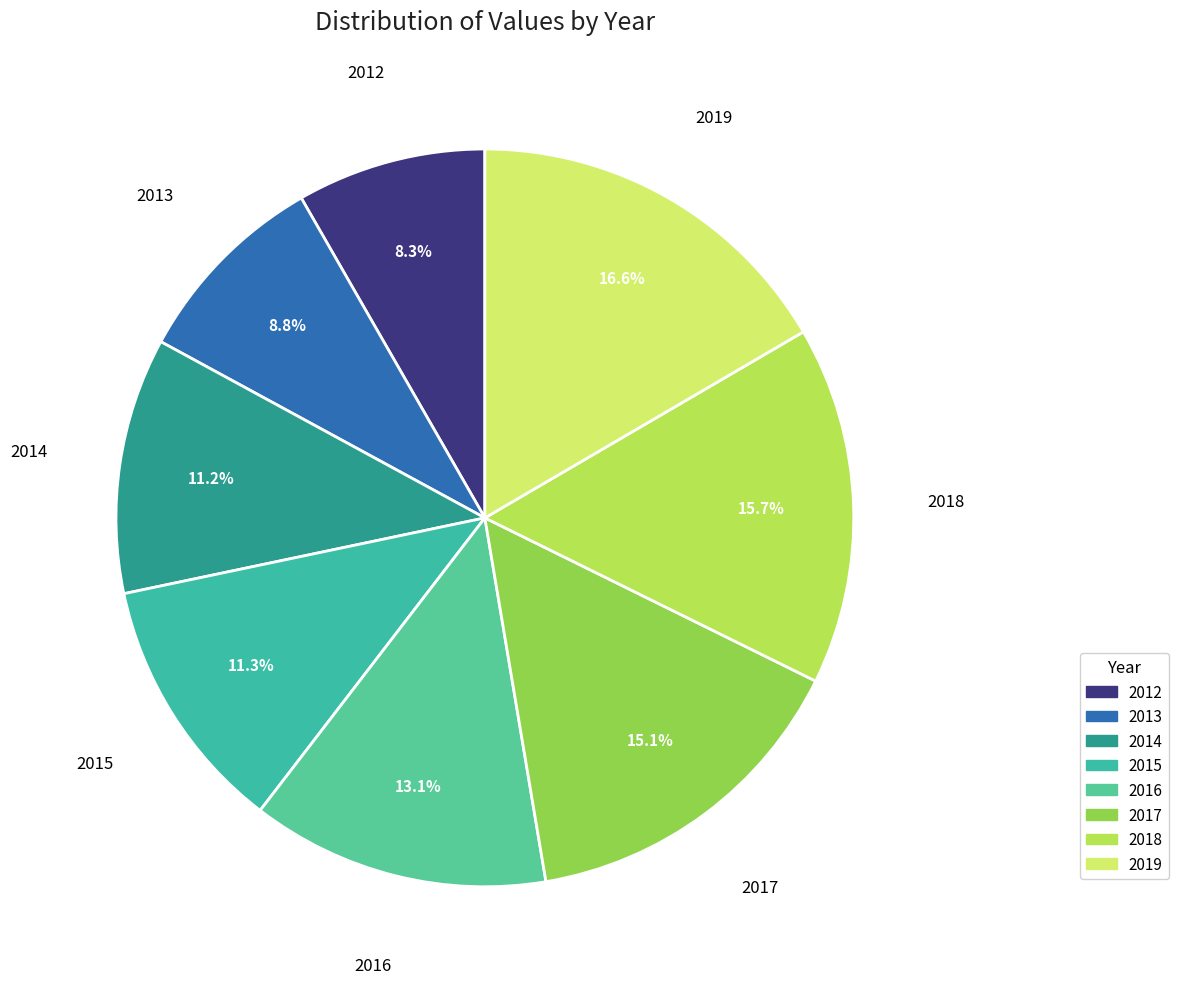

How much of the chart is everything except 2019?

83.4%